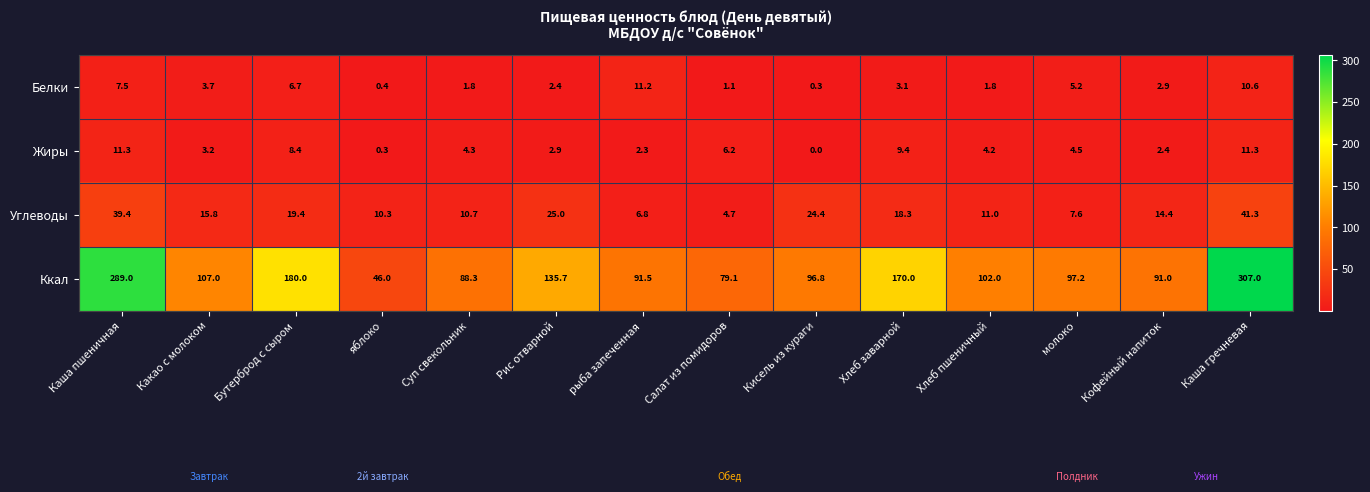

Which series has the largest range (max minus min)?

Ккал